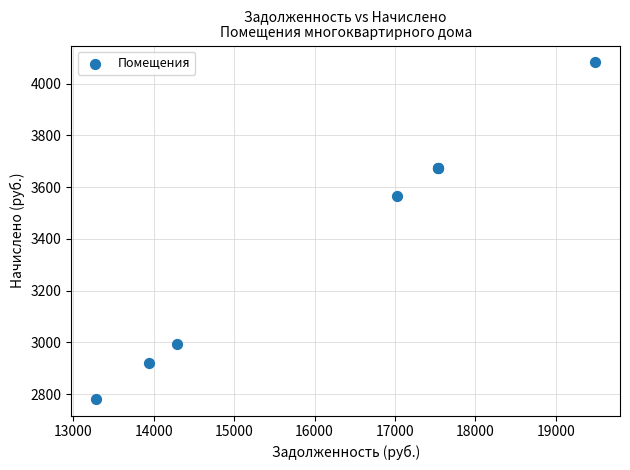

What Y value in the scatter plot is closest to 3432?

3565.3